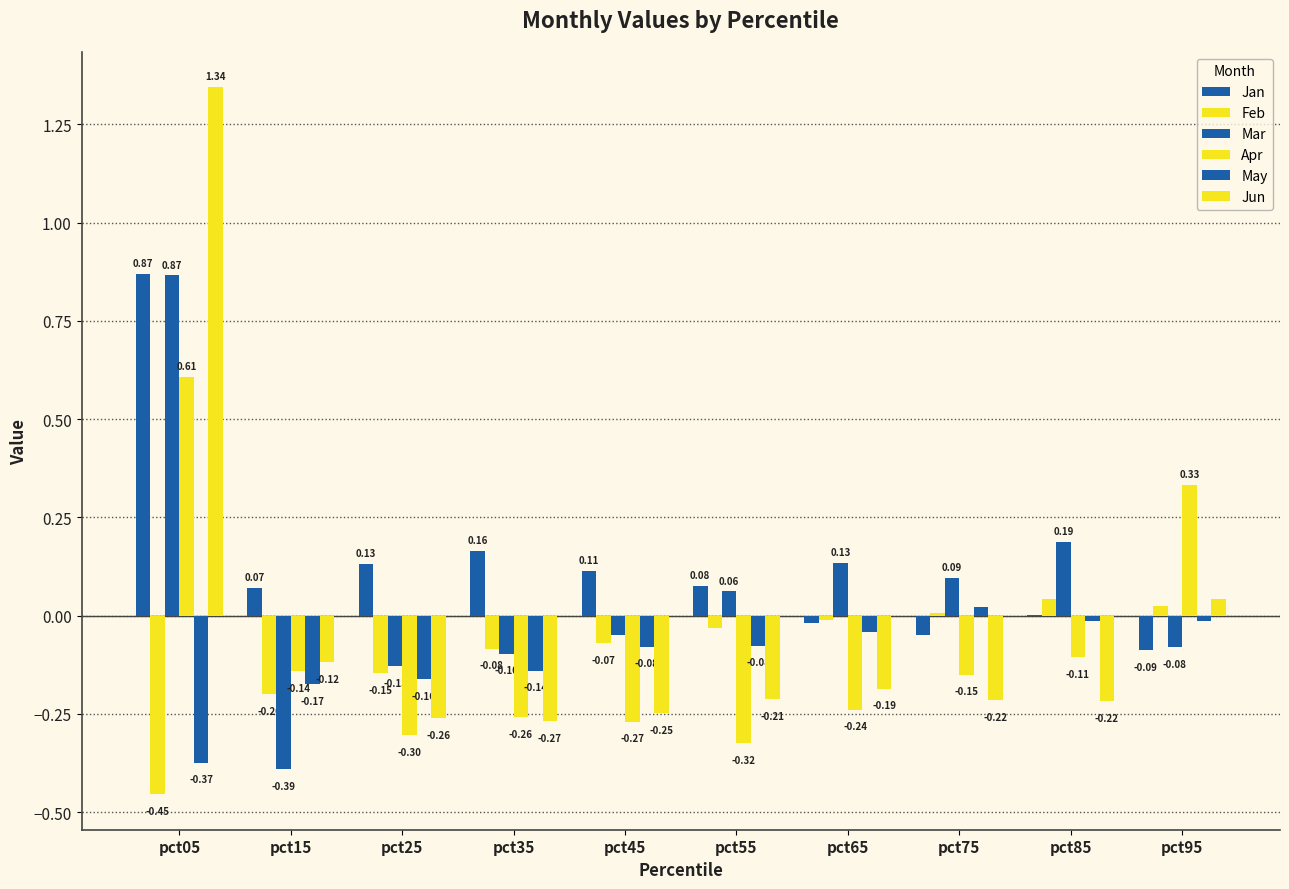

Between pct45 and pct65, which is larger?

pct45